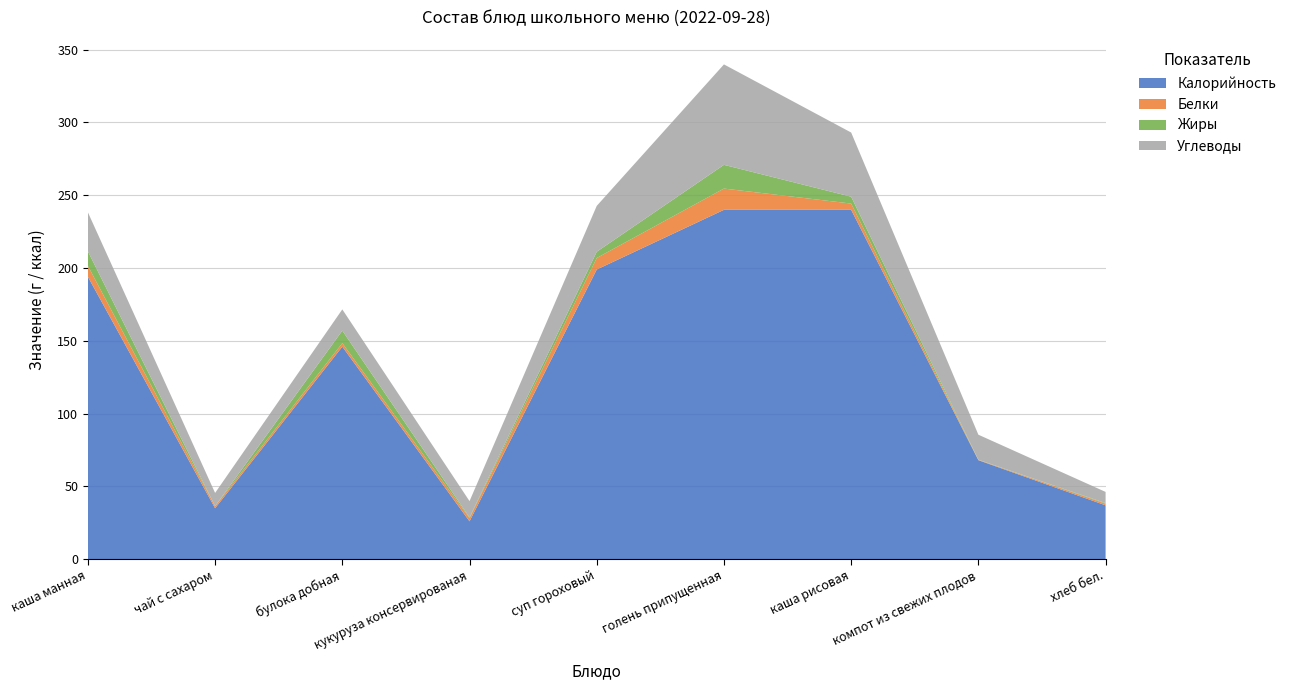

Reading left to right, transcribe all the data shown in this chart.

Калорийность: каша манная=194.0	чай с сахаром=35.0	булока добная=146.0	кукуруза консервированая=26.0	суп гороховый=199.0	голень припущенная=240.0	каша рисовая=240.0	компот из свежих плодов=68.0	хлеб бел.=37.0
Белки: каша манная=7.5	чай с сахаром=1.4	булока добная=2.4	кукуруза консервированая=2.2	суп гороховый=7.9	голень припущенная=14.6	каша рисовая=4.3	компот из свежих плодов=0.2	хлеб бел.=1.1
Жиры: каша манная=10.0	чай с сахаром=0.0	булока добная=8.6	кукуруза консервированая=0.5	суп гороховый=4.3	голень припущенная=16.3	каша рисовая=4.7	компот из свежих плодов=0.1	хлеб бел.=0.4
Углеводы: каша манная=26.8	чай с сахаром=9.1	булока добная=14.6	кукуруза консервированая=11.2	суп гороховый=31.5	голень припущенная=69.0	каша рисовая=44.1	компот из свежих плодов=17.2	хлеб бел.=7.7